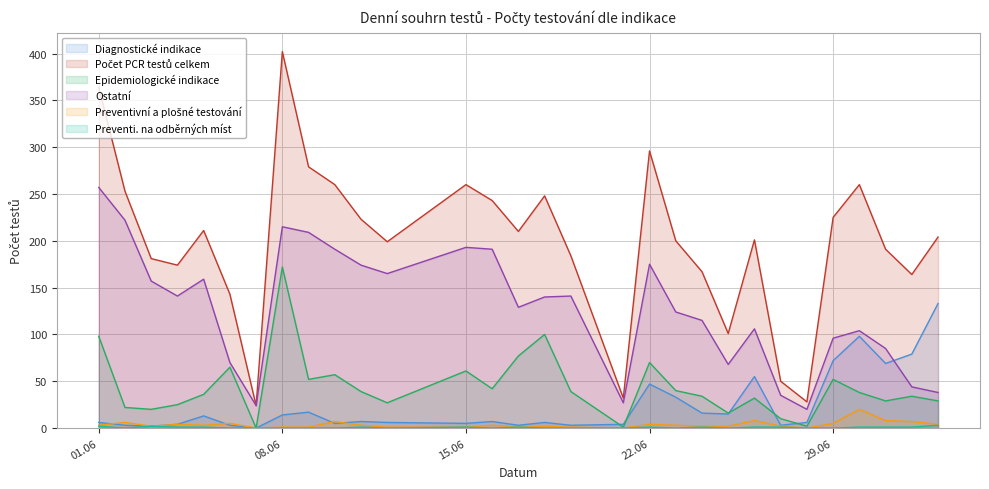

The value of Epidemiologické indikace at 03.06.2020 is 35. True or false?

False